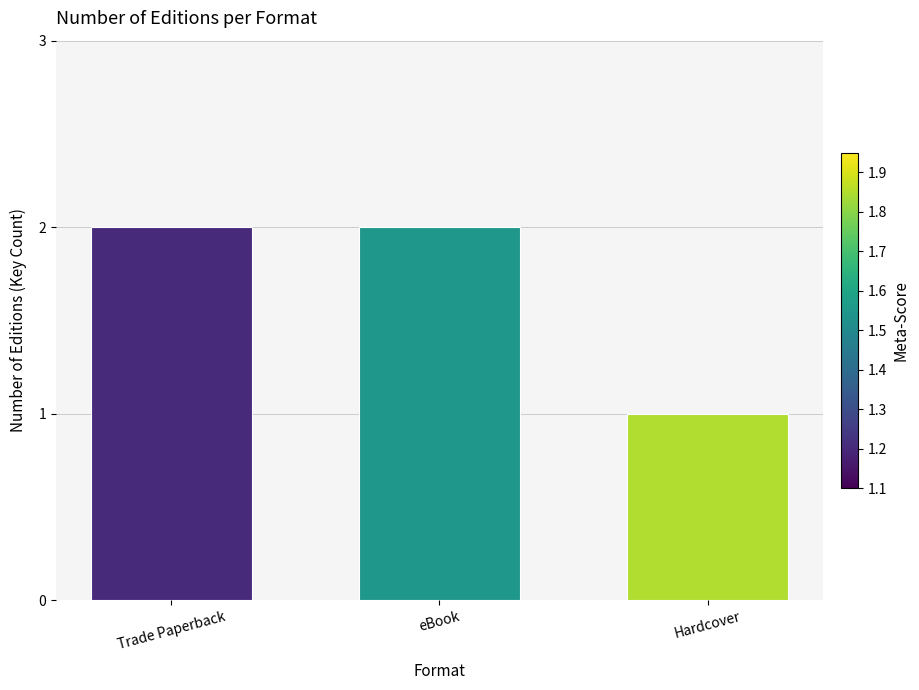

How many data points are less than 2?

1